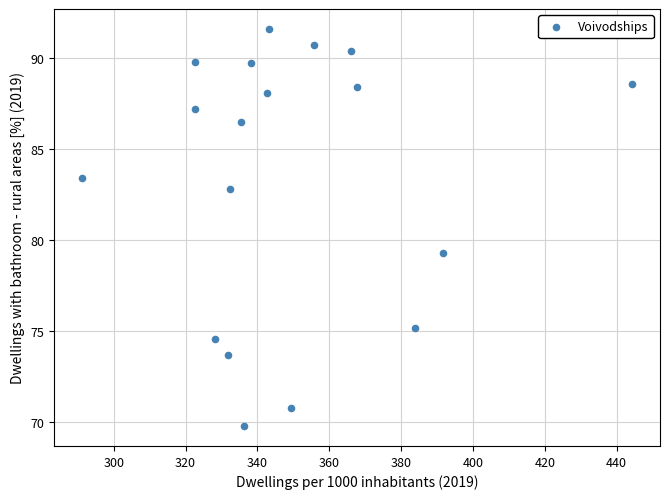

What Y value in the scatter plot is closest to 80?

79.3